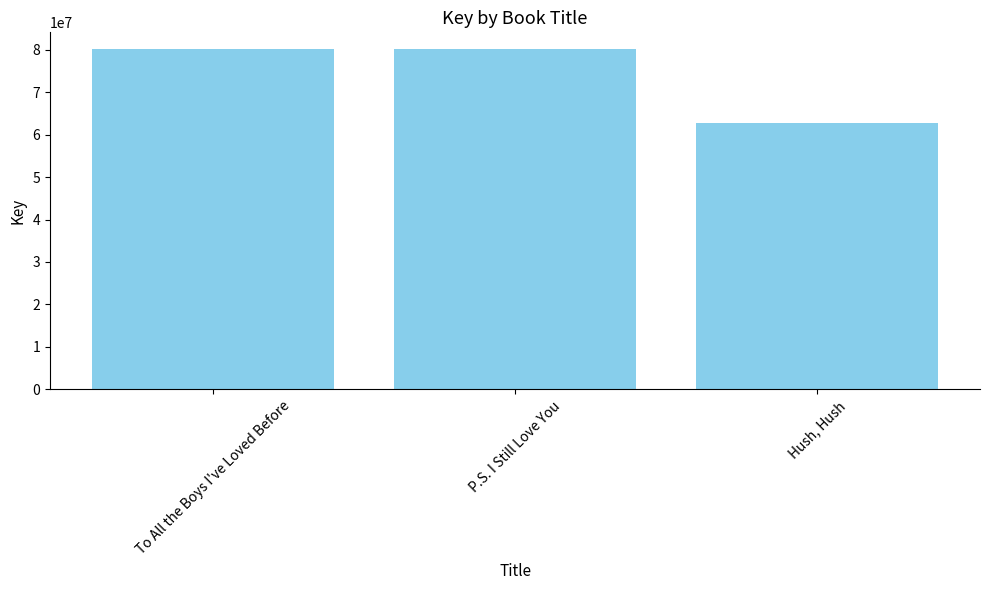

How many values are below 80097293?

1